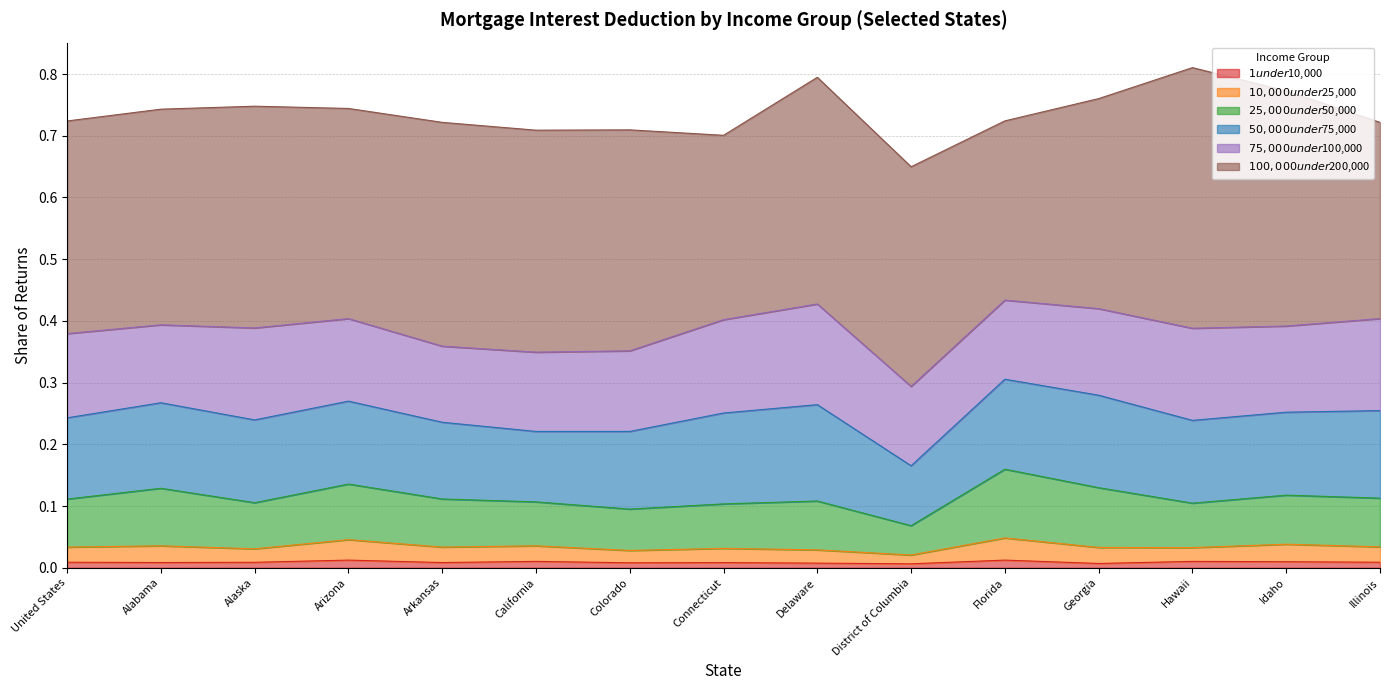

Does the chart have visible grid lines?

Yes